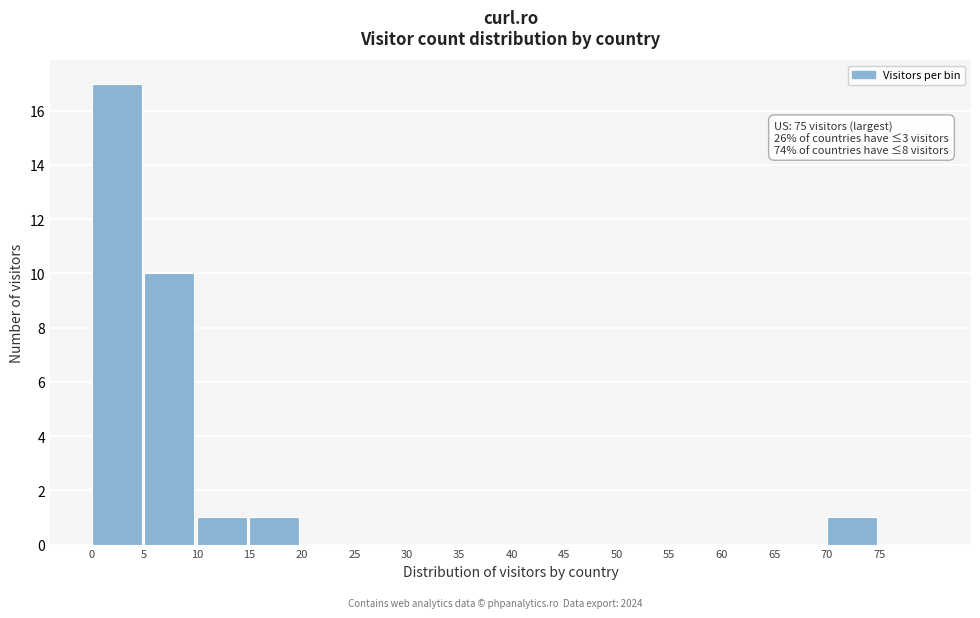

Reading right to left, extract all data points from this chart.

75=0	70=1	65=0	60=0	55=0	50=0	45=0	40=0	35=0	30=0	25=0	20=0	15=1	10=1	5=10	0=17